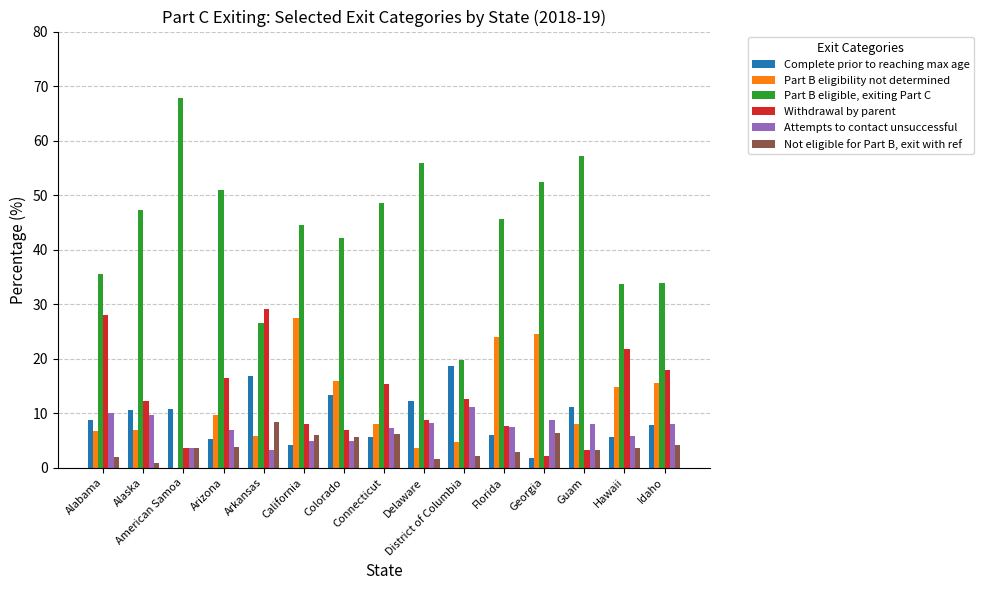

What is the approximate value of Complete prior to reaching max age at Alabama?

8.8